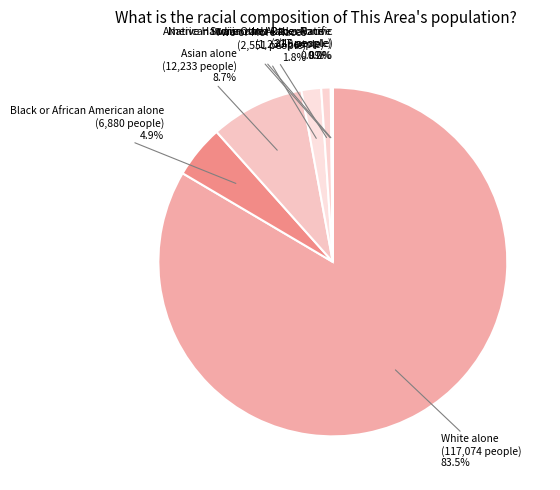

Which slice is the largest?

White alone